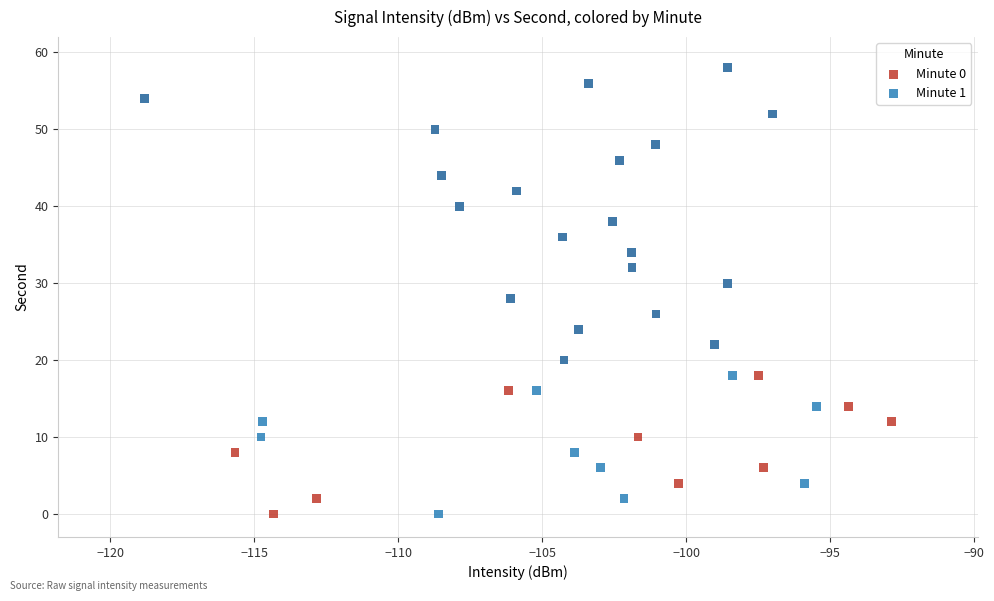

What are all the series names shown in the legend?

Minute 0, Minute 1